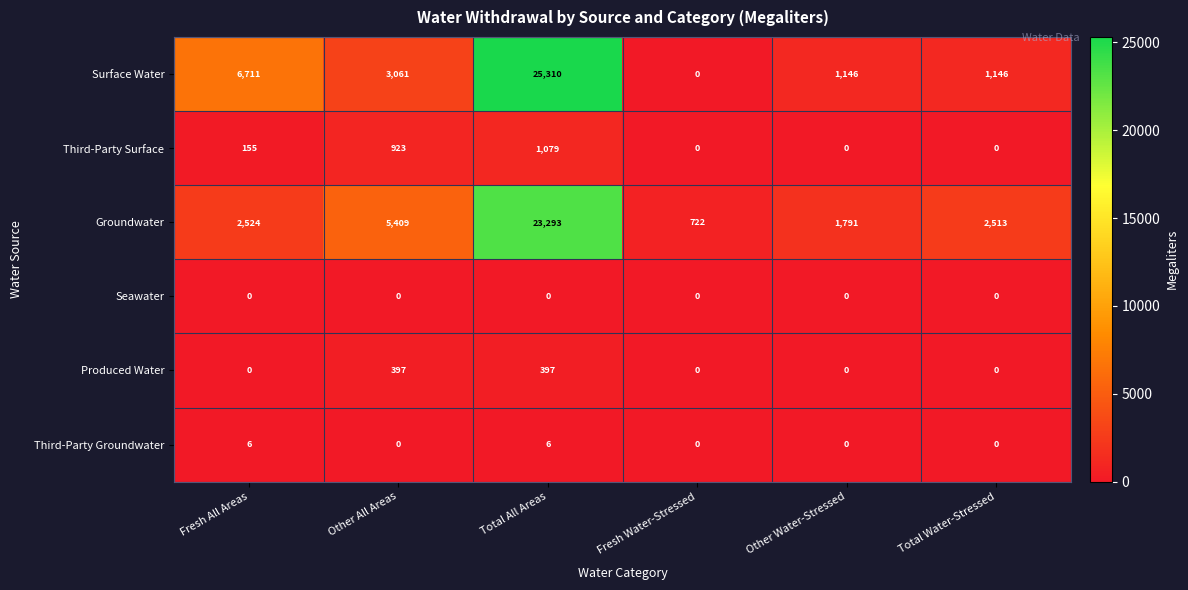

What is the maximum value shown in the chart?

25310